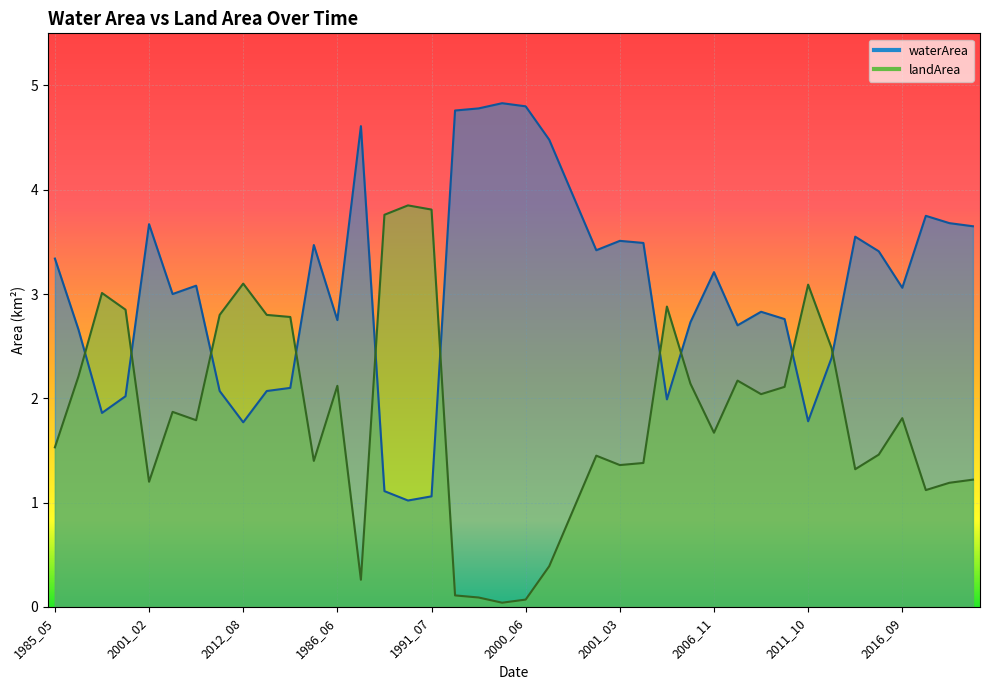

The waterArea series shows 1.7 at 2004_08. True or false?

False